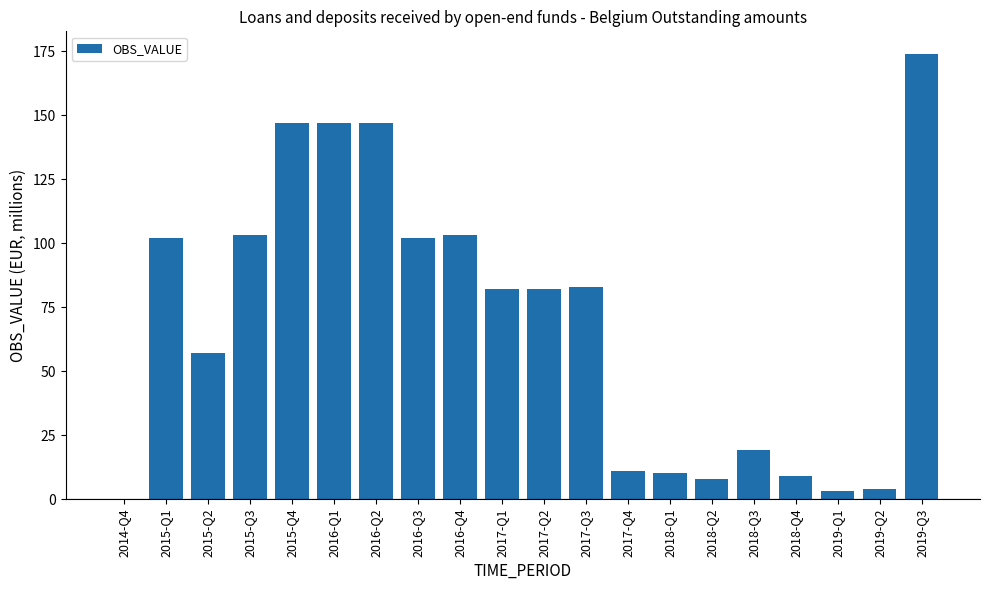

How many distinct data groups are displayed?

1